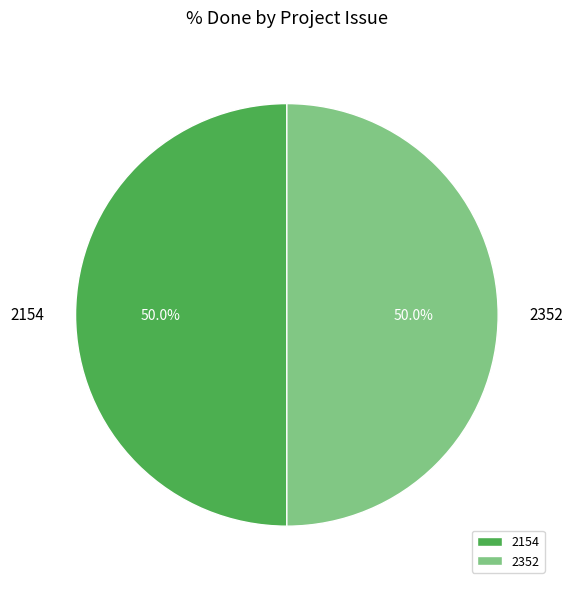

To the nearest percent, what percentage of the pie is 2154?

50%